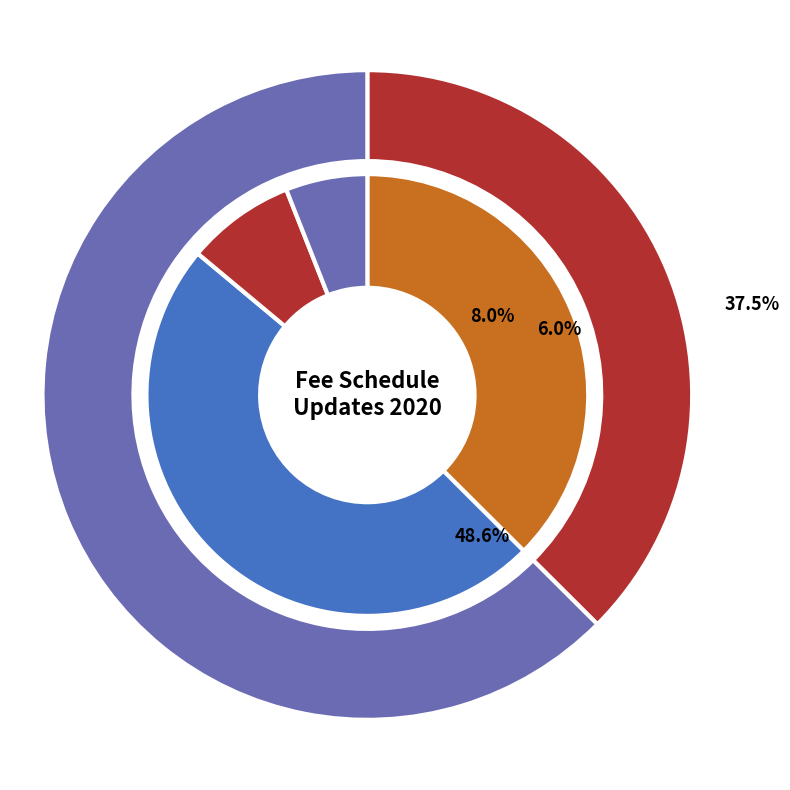

What portion of the pie excludes Ntrprof ph1/ntrnet/ehr 5/>?

95.7%